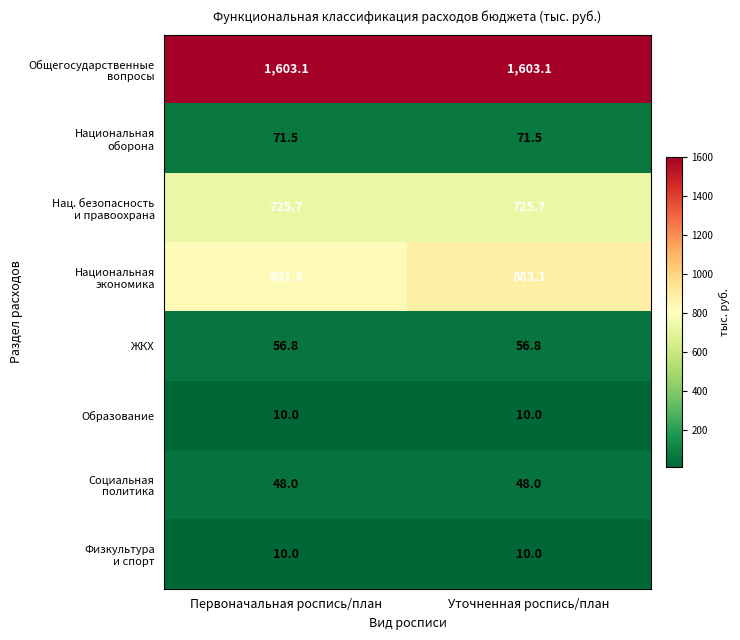

What is the approximate value of ЖКХ at Уточненная роспись/план?

56.8